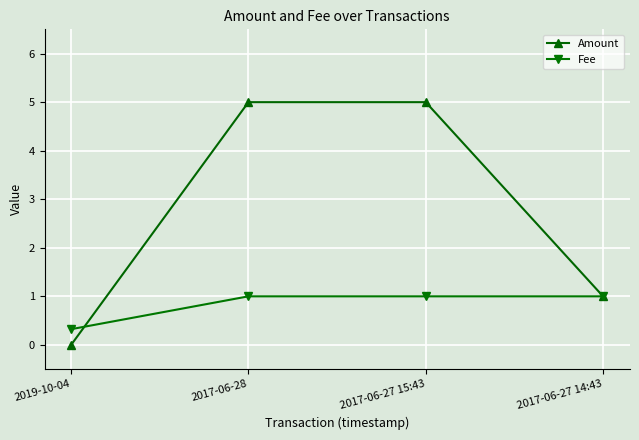

What is the maximum value shown in the chart?

5.0